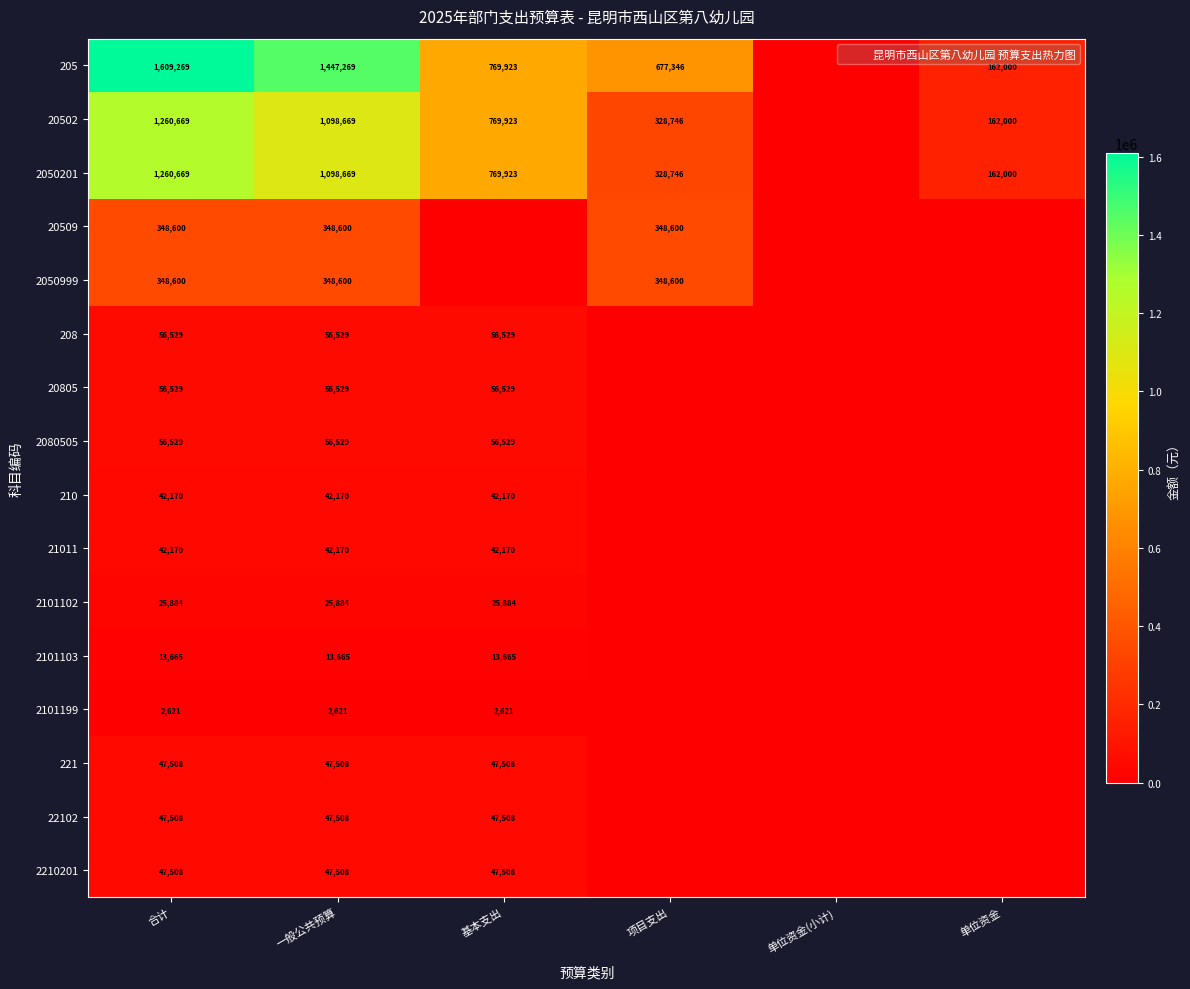

The 21011 series shows 42170.2 at 基本支出. True or false?

True